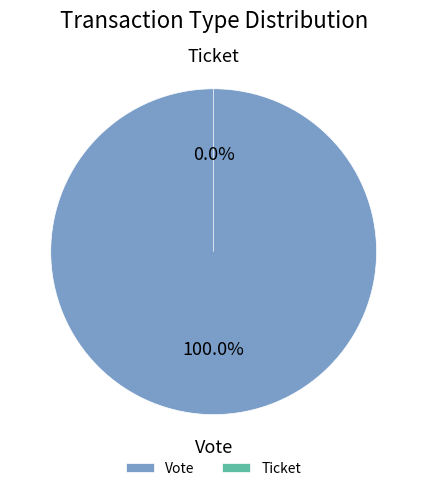

Is it true that Vote is 99% of the pie?

False